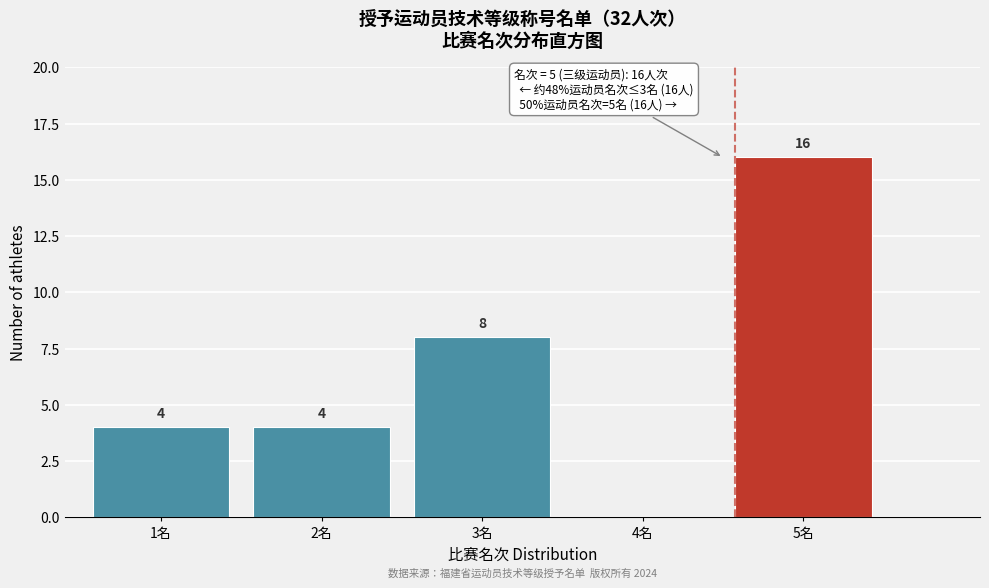

Reading right to left, extract all data points from this chart.

5名=16	4名=0	3名=8	2名=4	1名=4